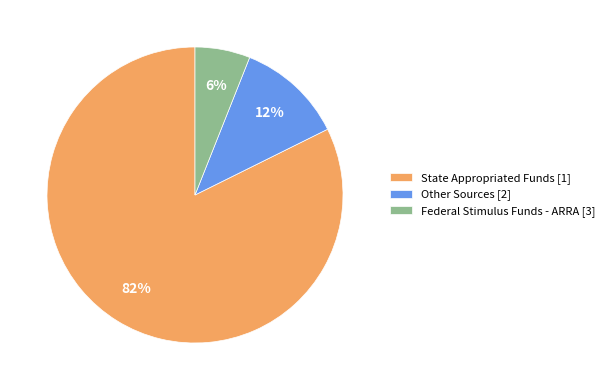

Rank the categories by value from highest to lowest.

State Appropriated Funds [1], Other Sources [2], Federal Stimulus Funds - ARRA [3]